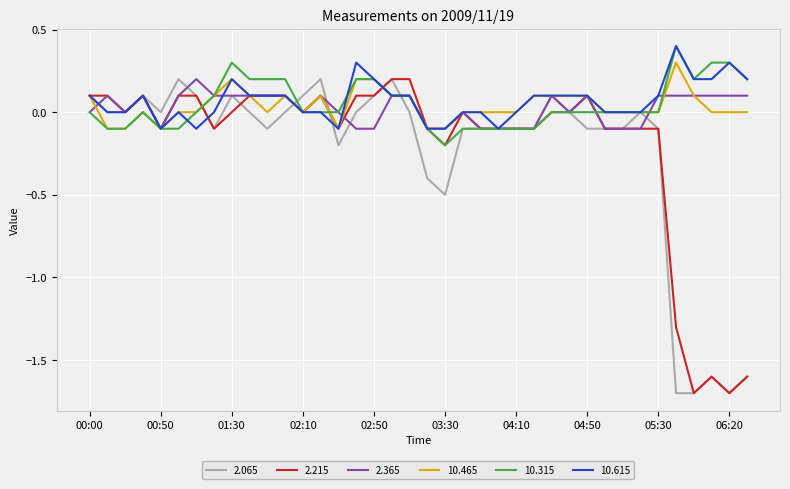

What is the maximum value shown in the chart?

0.4